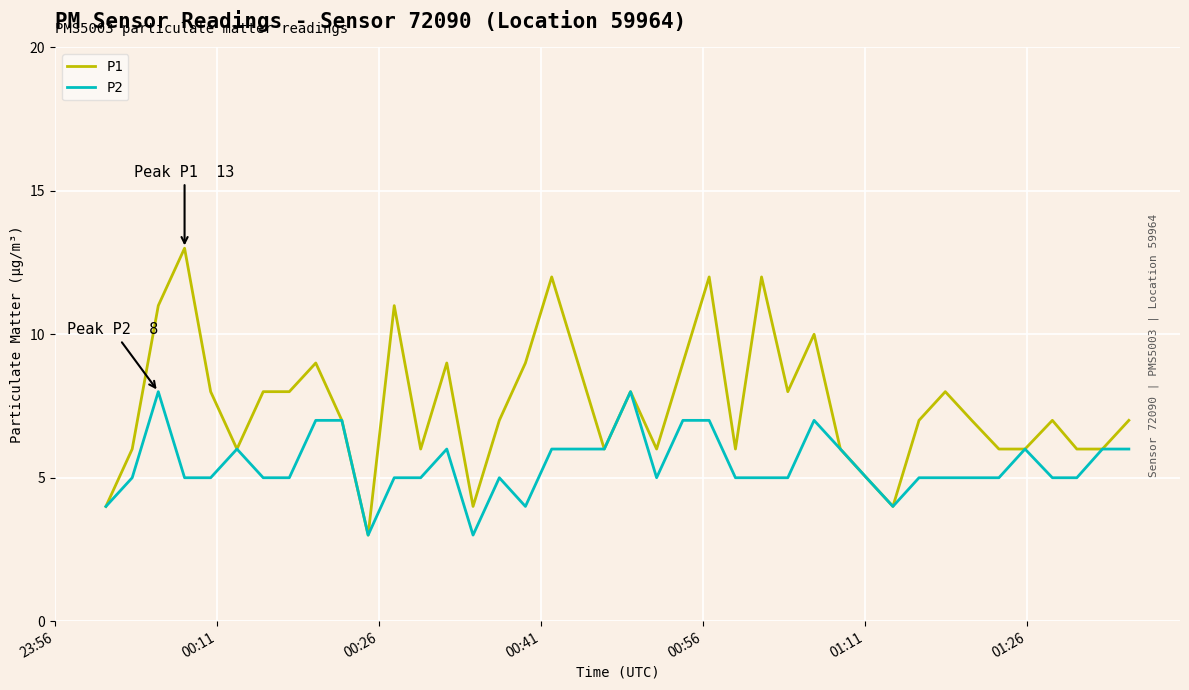

Rank the series by their maximum value, from lowest to highest.

P2, P1